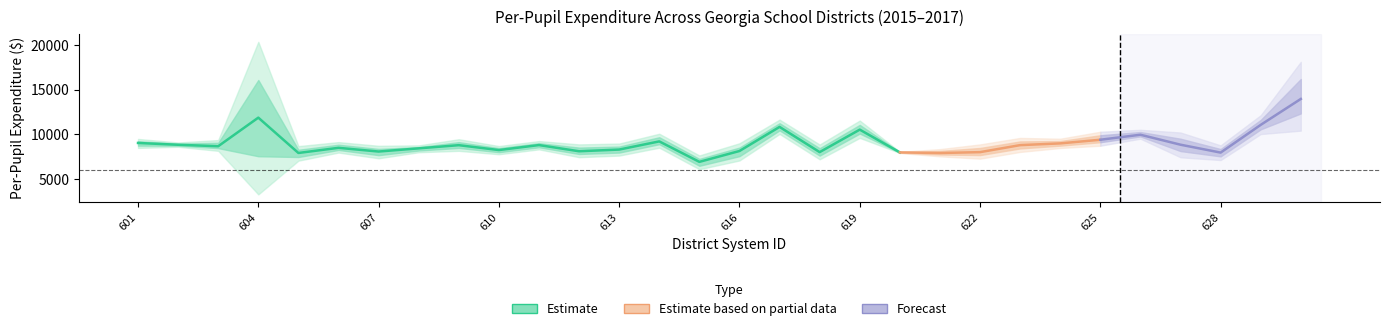

At which label is PPE_2017 closest to 11714?

629